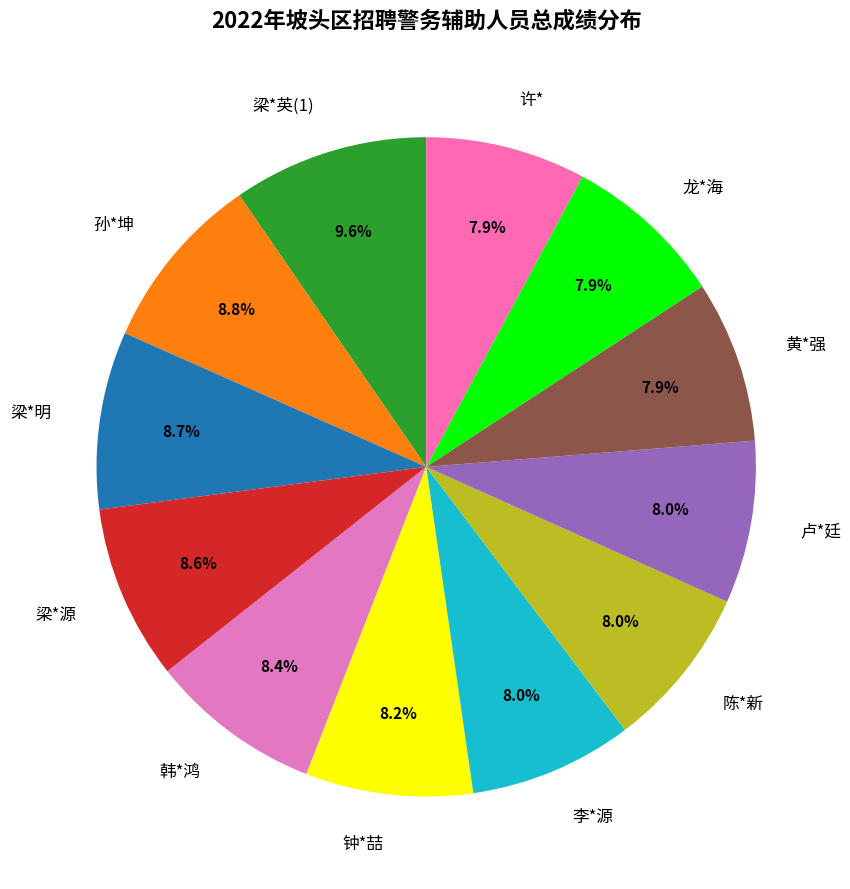

Does 黄*强 account for over 50% of the chart?

No